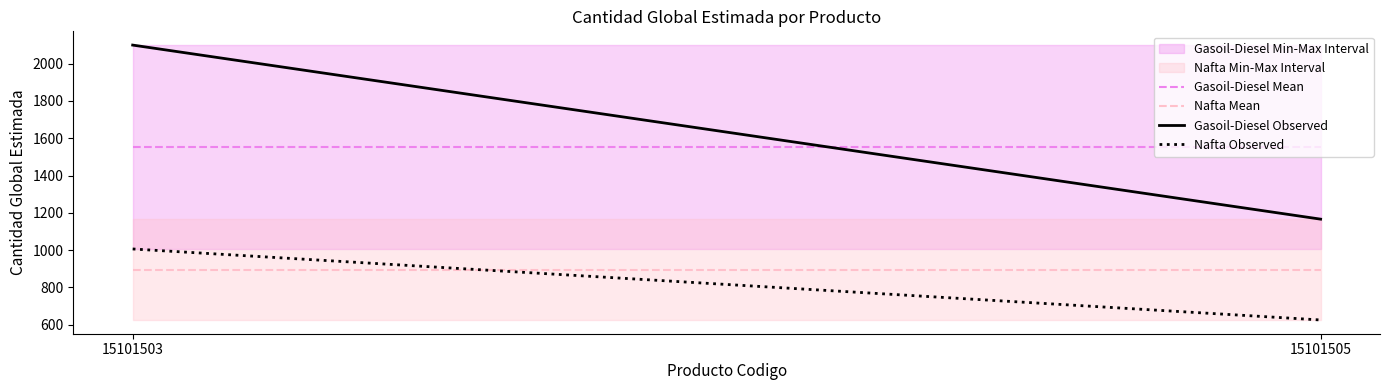

What is the total value across all series at 15101505?

4239.5